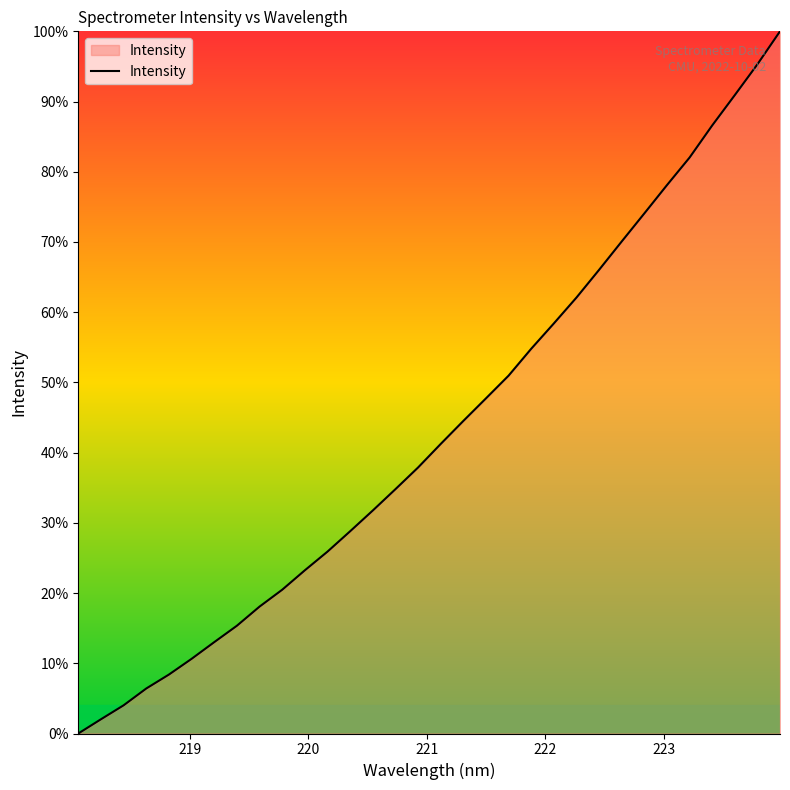

What is the greatest value displayed?

100.0